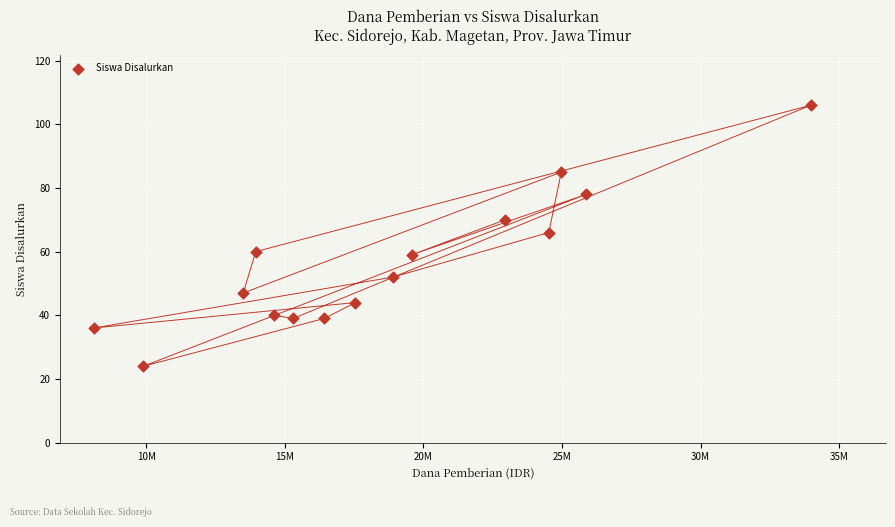

What is the range of X values (max minus min)?

25875000